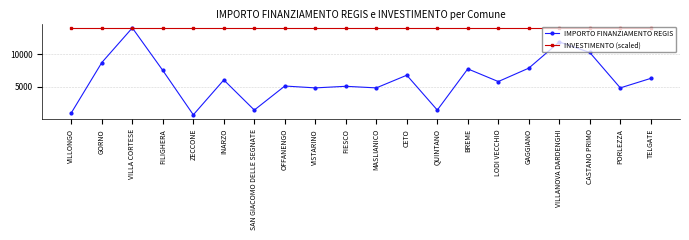

Rank the series by their average value, from highest to lowest.

INVESTIMENTO (scaled), IMPORTO FINANZIAMENTO REGIS